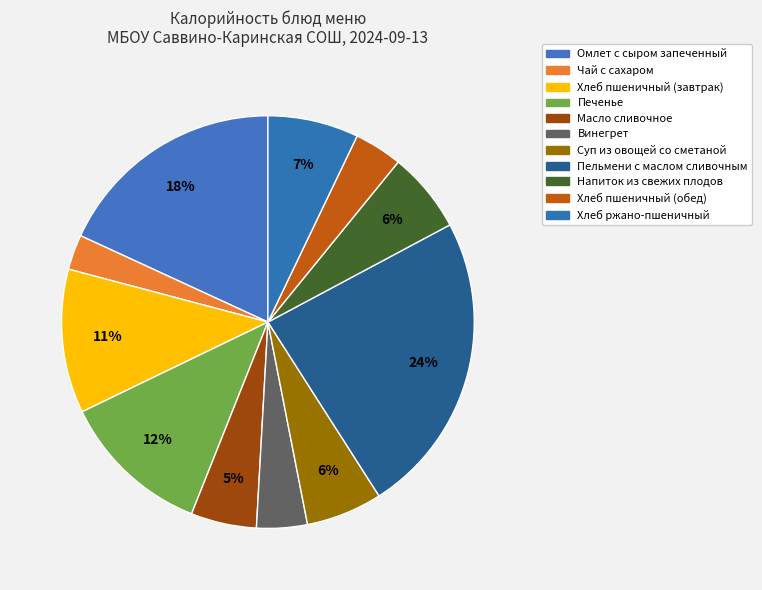

How many slices are in this pie chart?

11